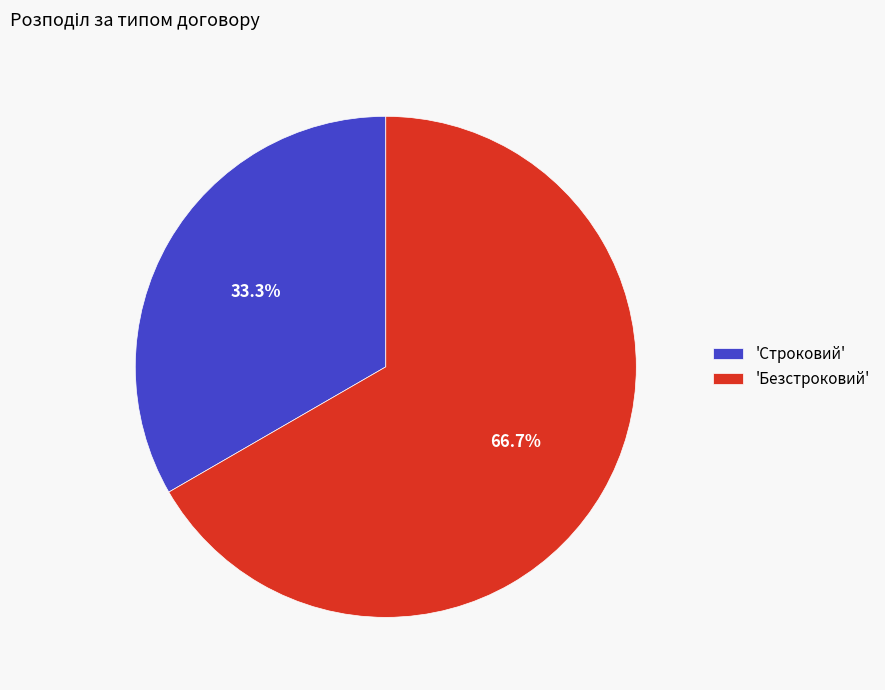

What is the ratio of the value at 'Безстроковий' to the value at 'Строковий'?

2.0